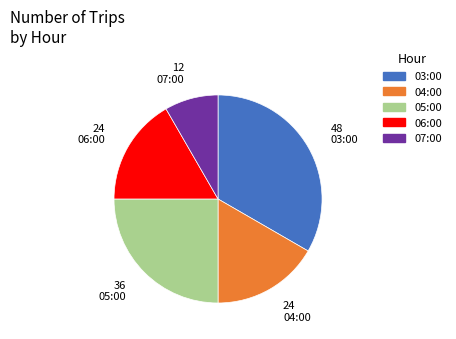

Between 06:00 and 07:00, which is larger?

06:00